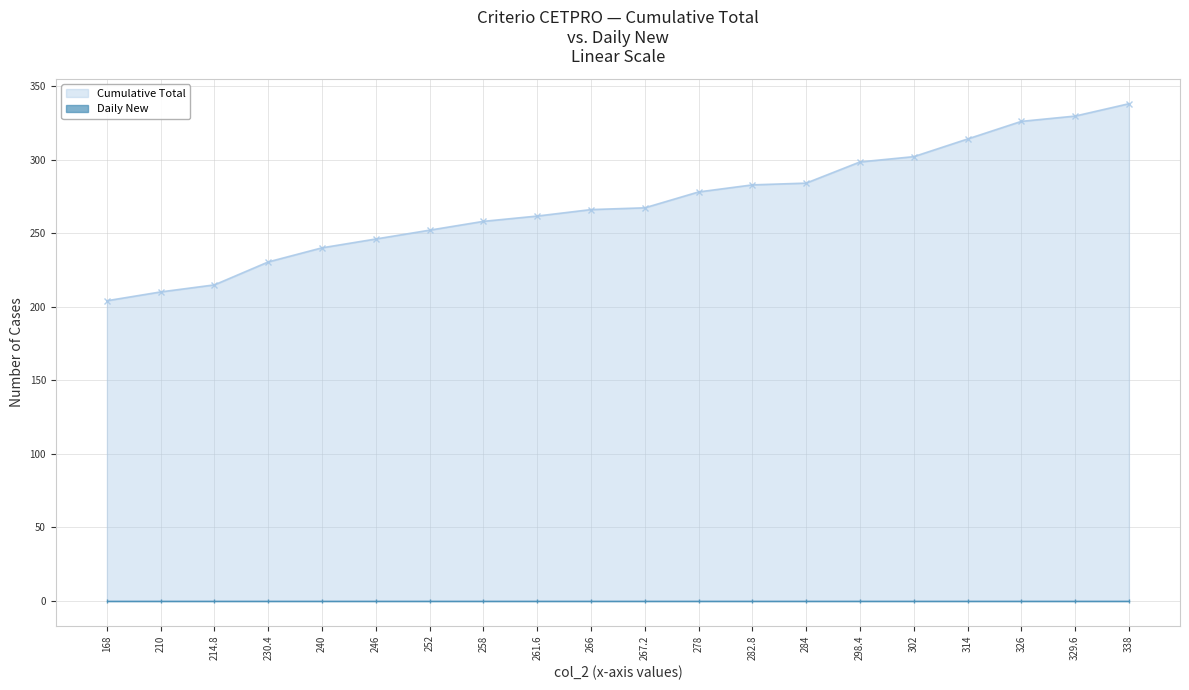

The value of Cumulative Total at 210 is 210.0. True or false?

True